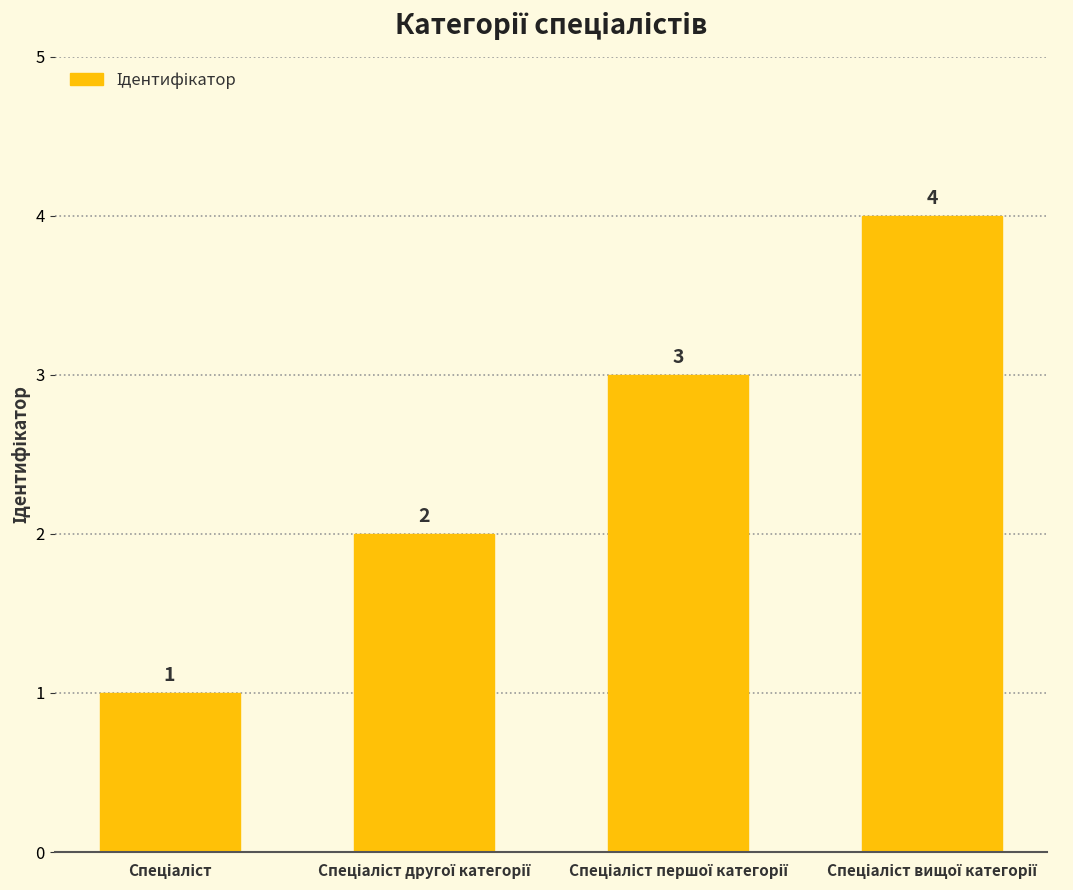

How many data points are less than 3?

2